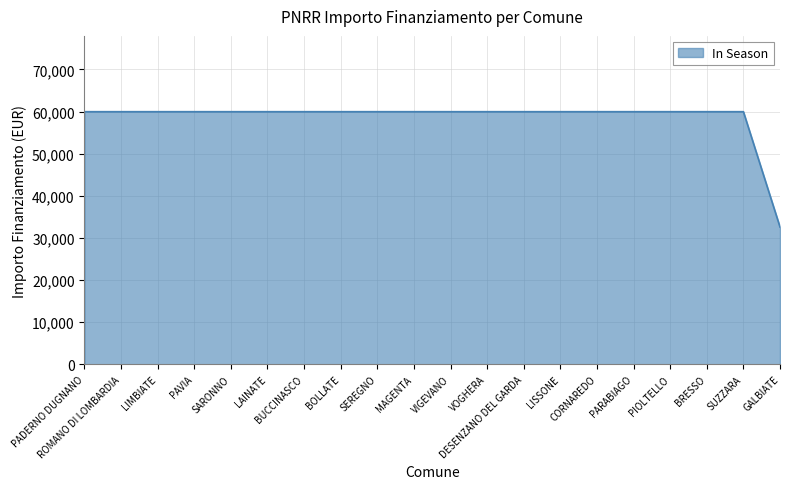

What is the smallest value displayed?

32589